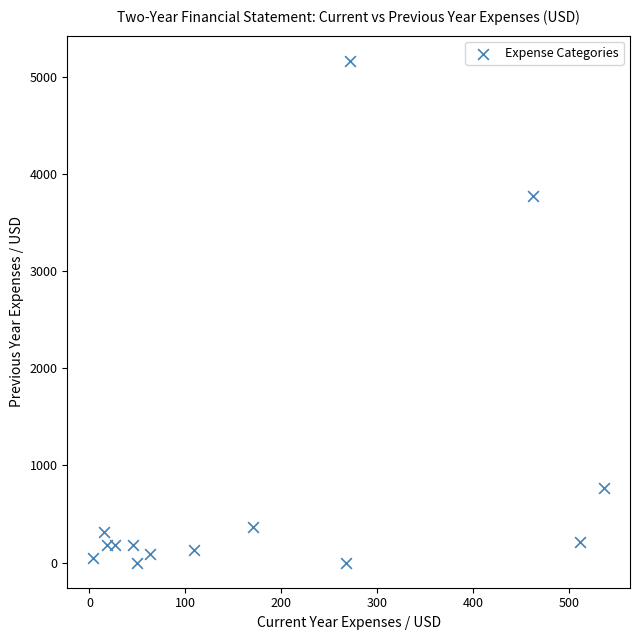

What is the range of X values (max minus min)?

533.3